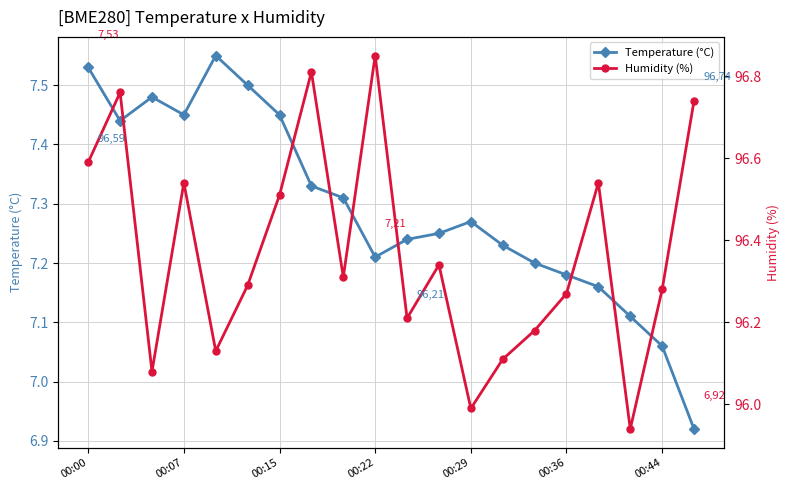

The Temperature (°C) series shows 2.4 at 00:29. True or false?

False